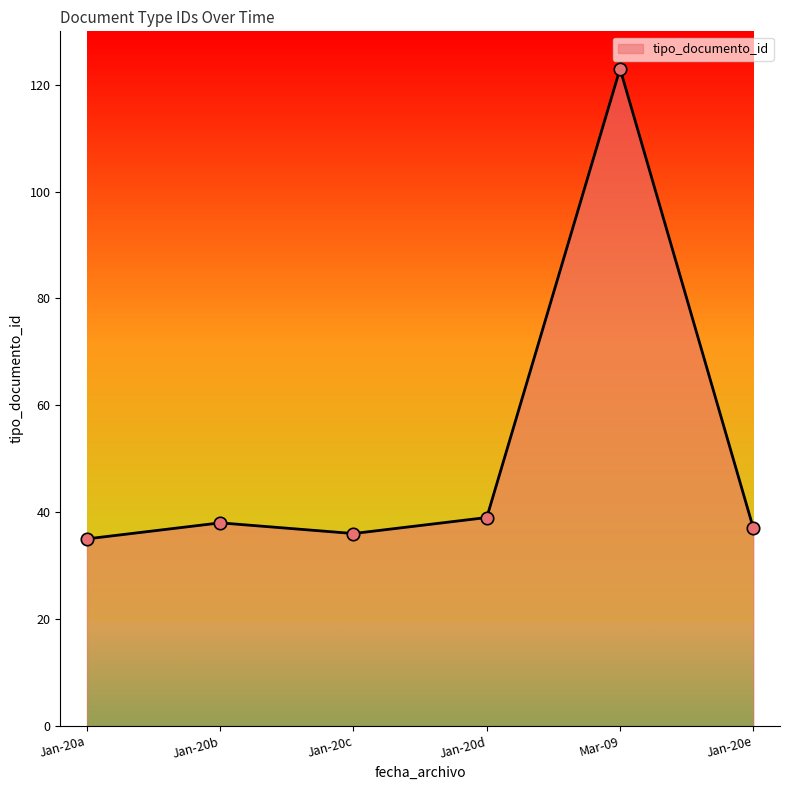

What is the change in value from Jan-20a to Jan-20b?

+3